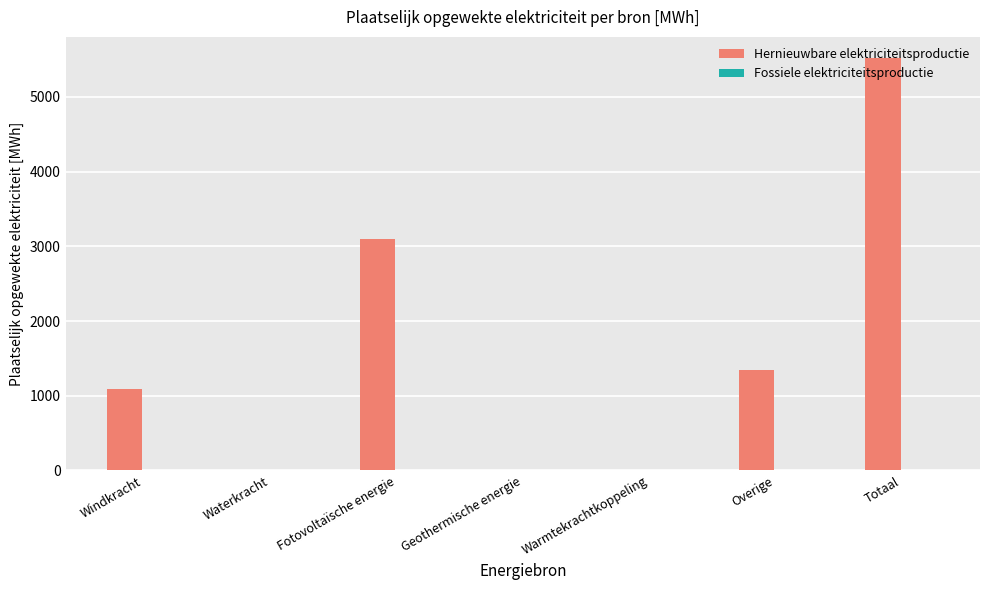

What is the sum of the values at Fotovoltaïsche energie and Waterkracht?

3096.4